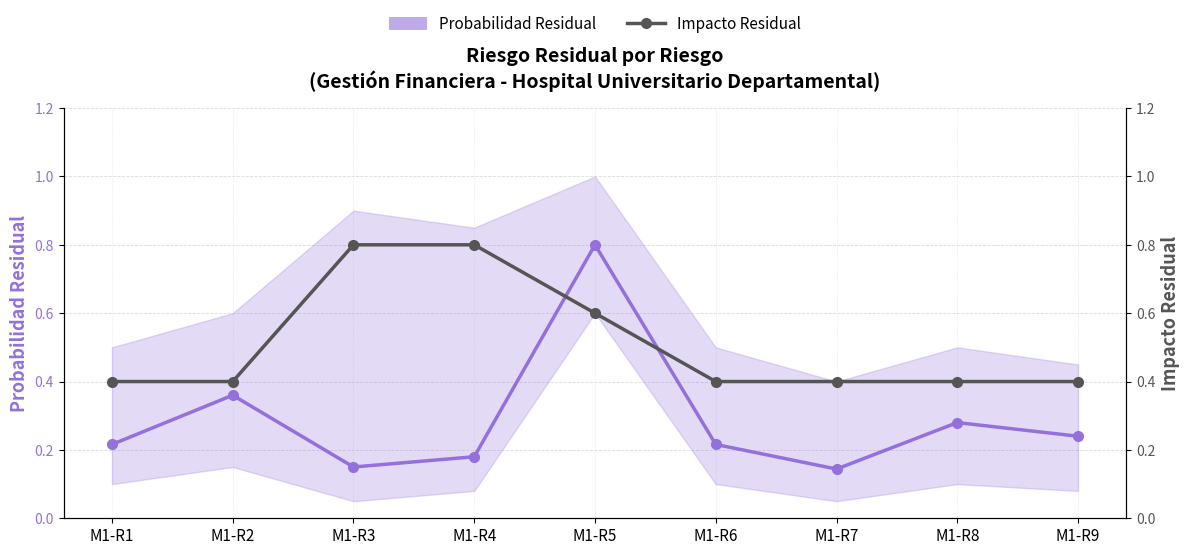

True or false: Probabilidad Residual and Impacto Residual intersect in this chart.

True